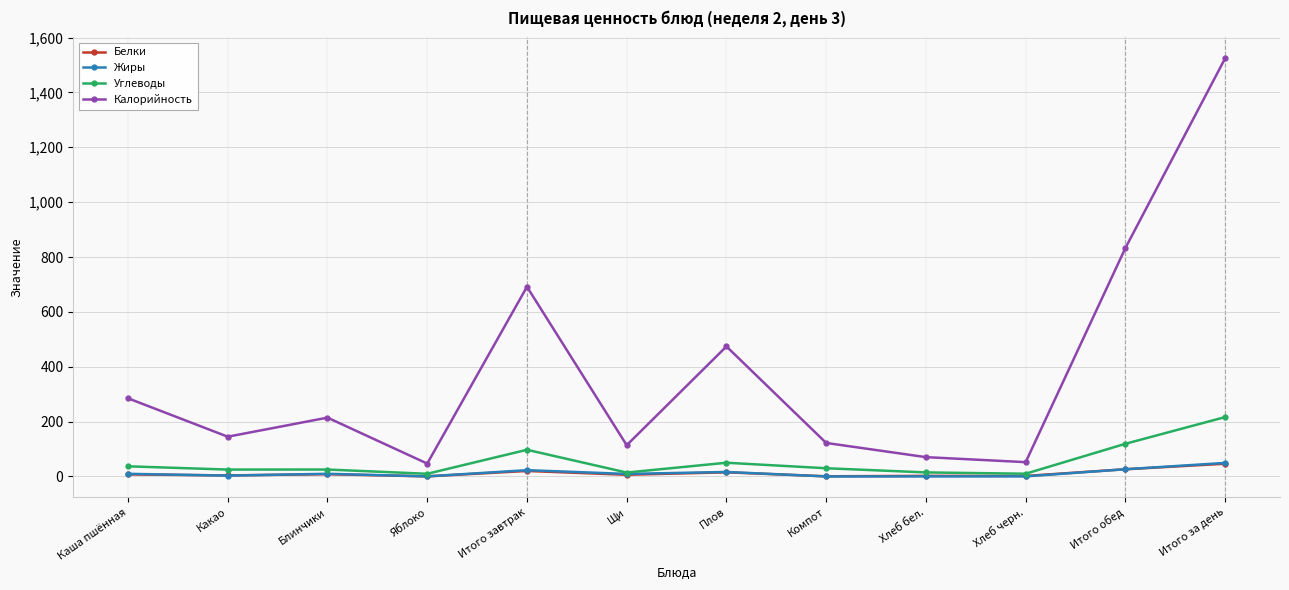

The value of Углеводы at Плов is 50.1. True or false?

True